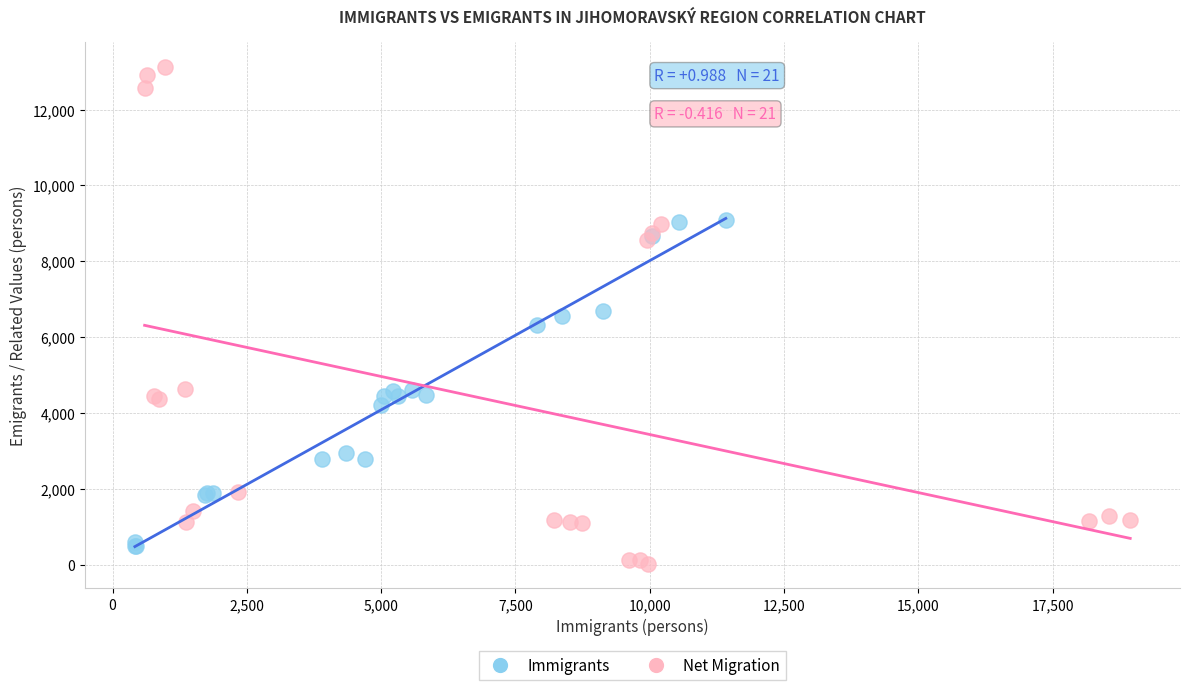

What are all the series names shown in the legend?

Immigrants, Net Migration